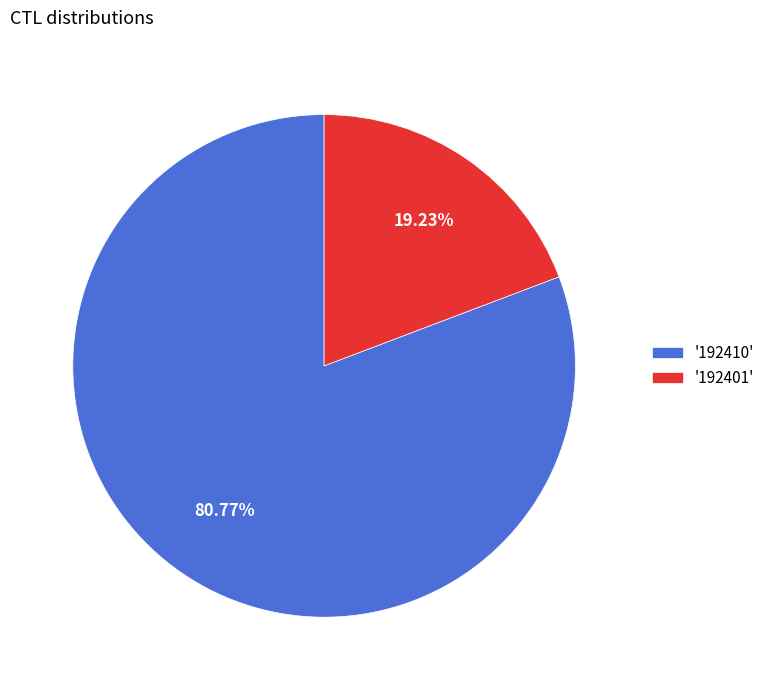

Which has a higher value, '192401' or '192410'?

'192410'